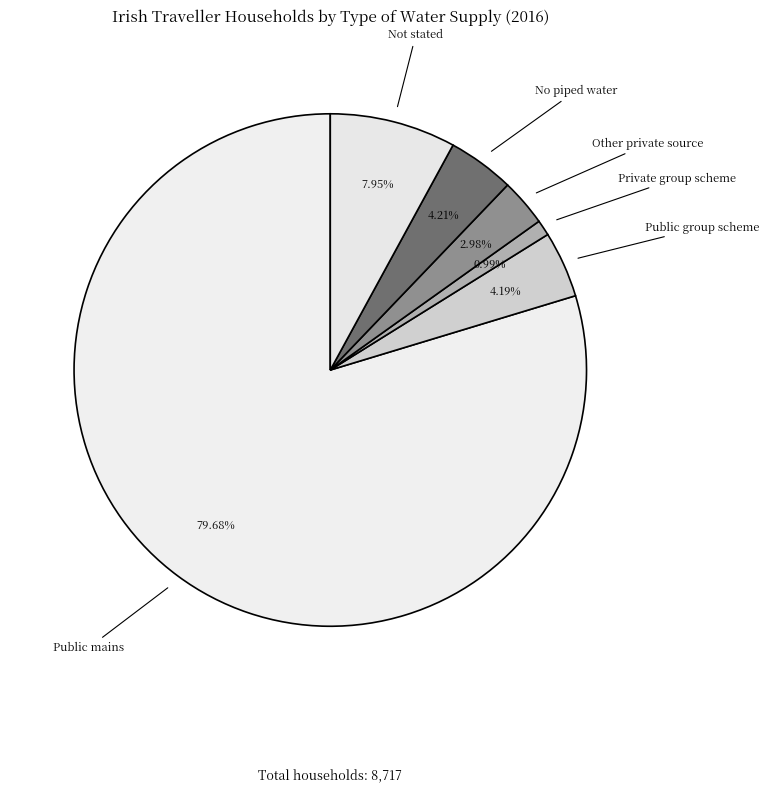

How many slices are in this pie chart?

6